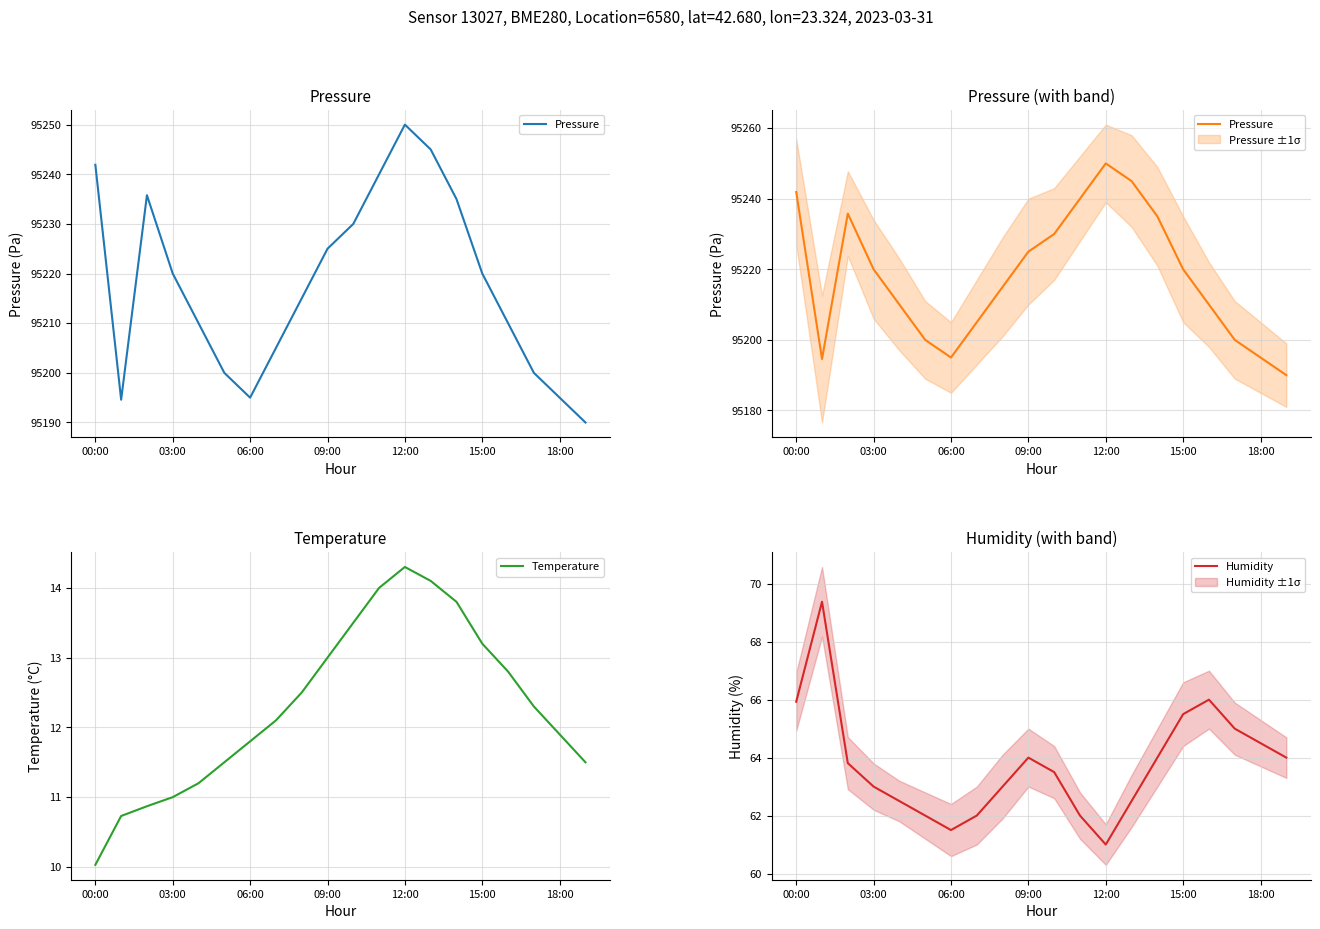

Does the chart display data point markers on the line(s)?

No